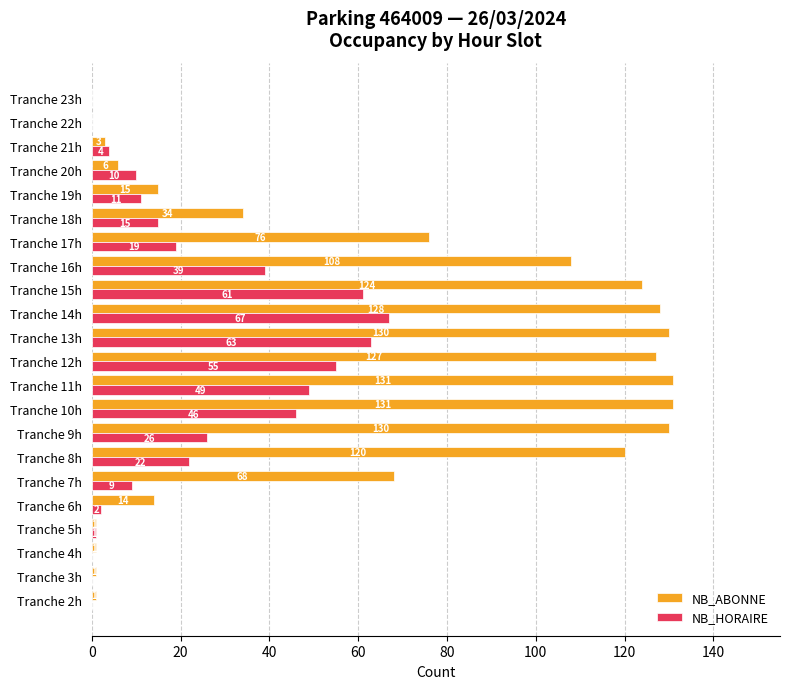

How many data points does each series have?

22